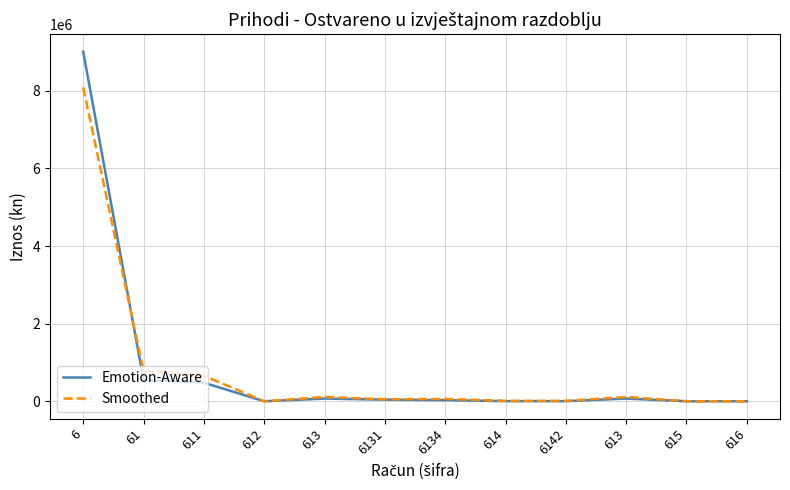

Reading left to right, extract all data points from this chart.

Emotion-Aware: 9005765.0	549397.0	477285.0	0.0	69293.0	40976.0	28317.0	2819.0	2819.0	69293.0	0.0	0.0
Smoothed: 8086529.7	777825.8	656637.8	0.0	110697.9	51281.4	59416.5	10490.1	9862.7	110697.9	0.0	0.0